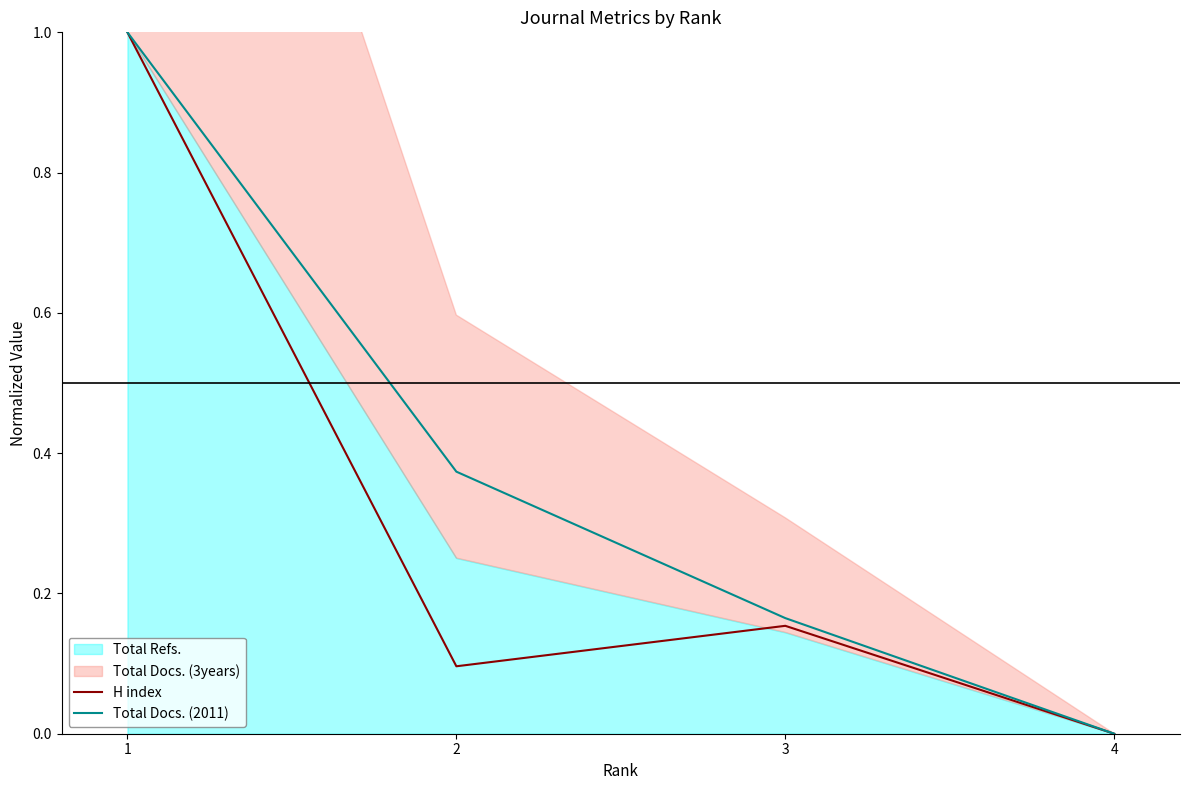

Read the H index value at 1.

1.0